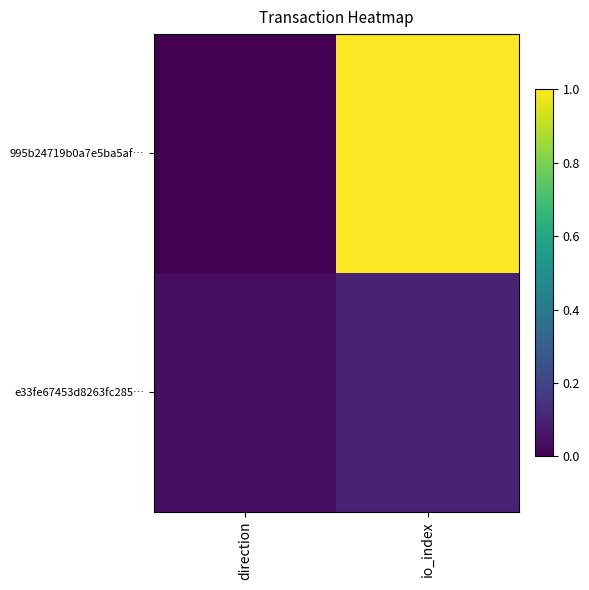

Reading left to right, what are all the values shown in this chart?

995b24719b0a7e5ba5af…: direction=0.0	io_index=1.0
e33fe67453d8263fc285…: direction=0.0	io_index=0.1